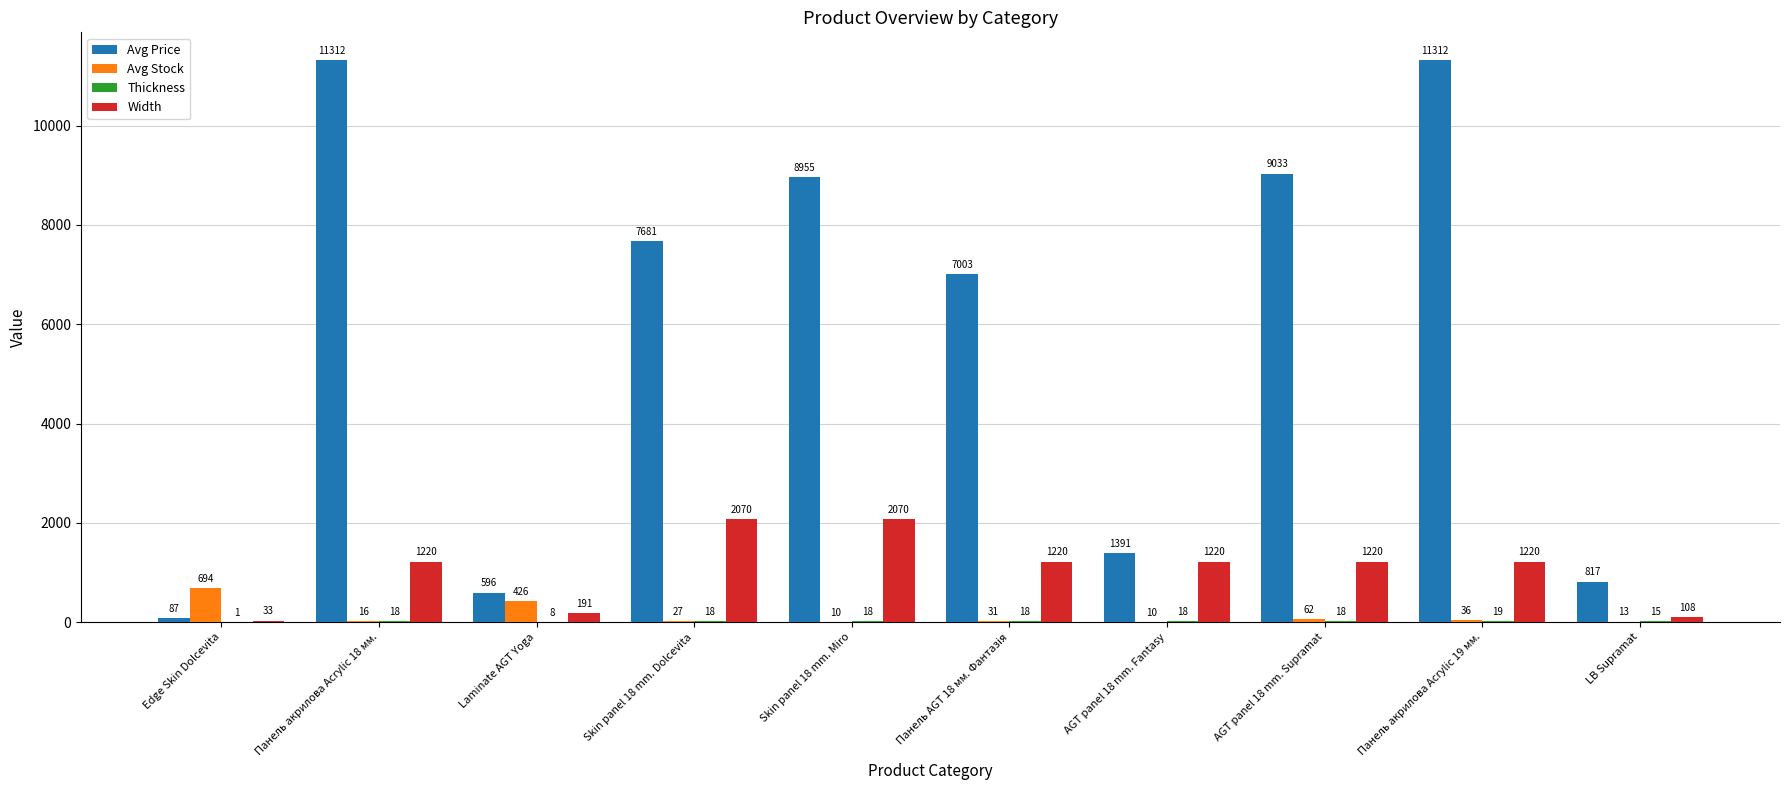

True or false: Avg Stock has a value of 10.0 at Skin panel 18 mm. Miro.

True